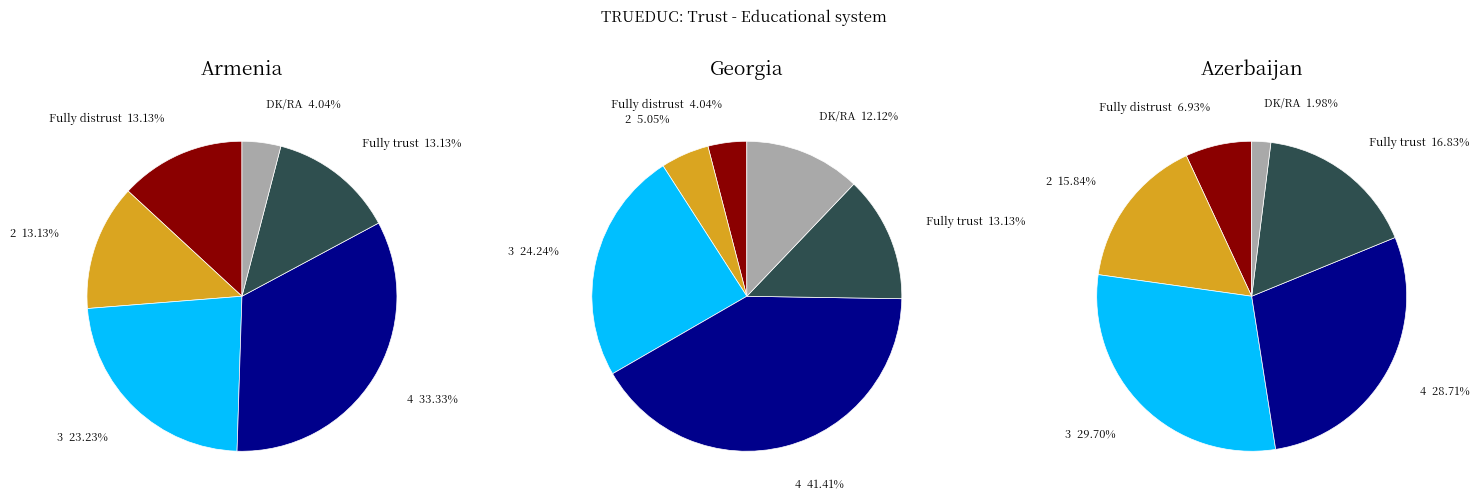

To the nearest percent, what portion does DK/RA represent?

12%